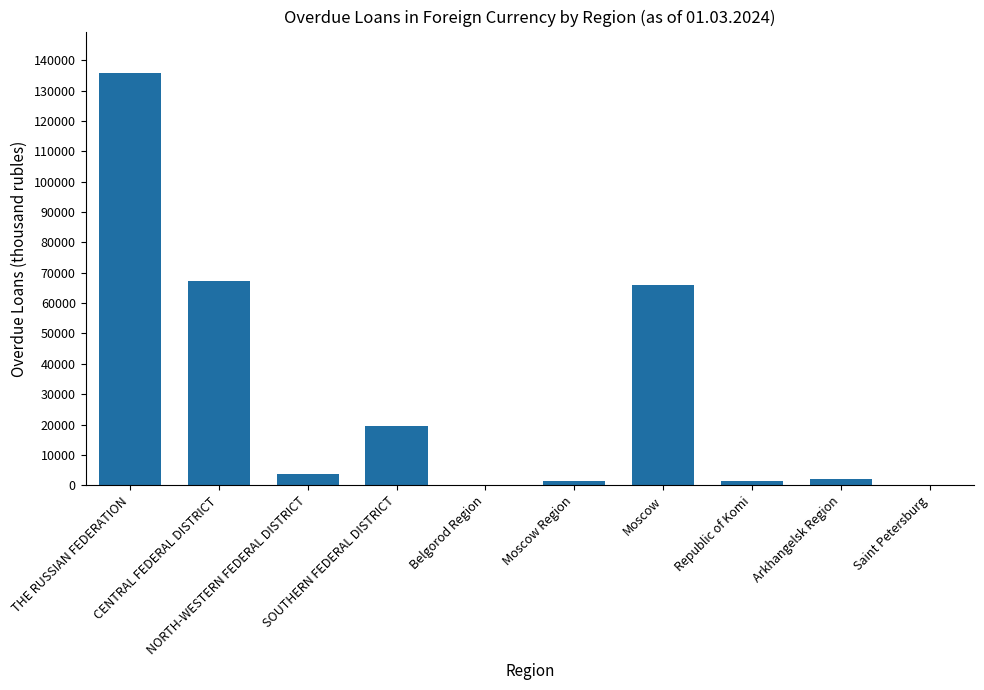

What is the sum of all values?

297389